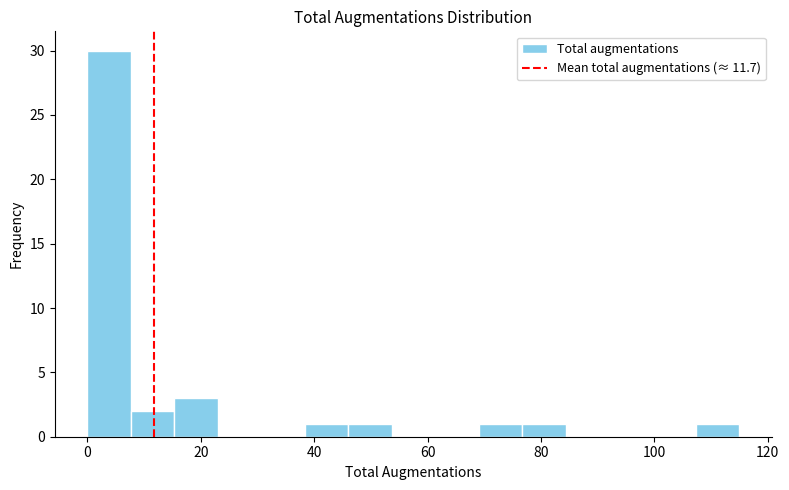

Read against the x-axis, roughly where is the centre of the tallest bar?

4